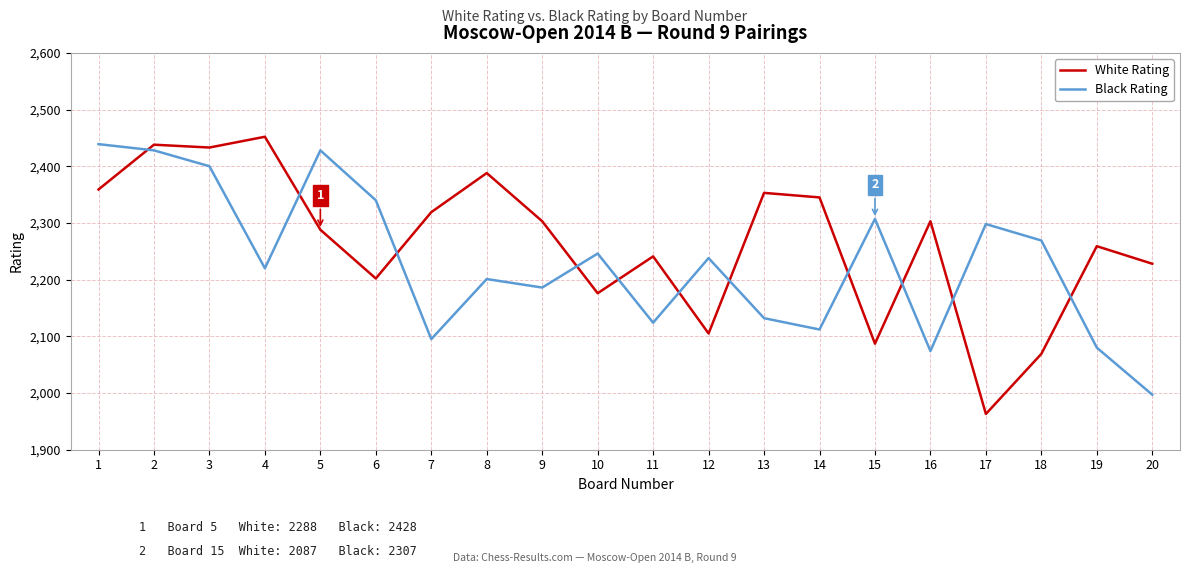

Does the chart display data point markers on the line(s)?

No